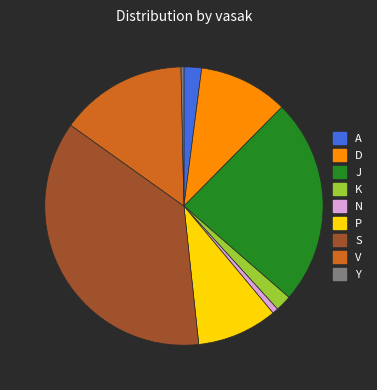

The K slice represents 2% of the pie. True or false?

True